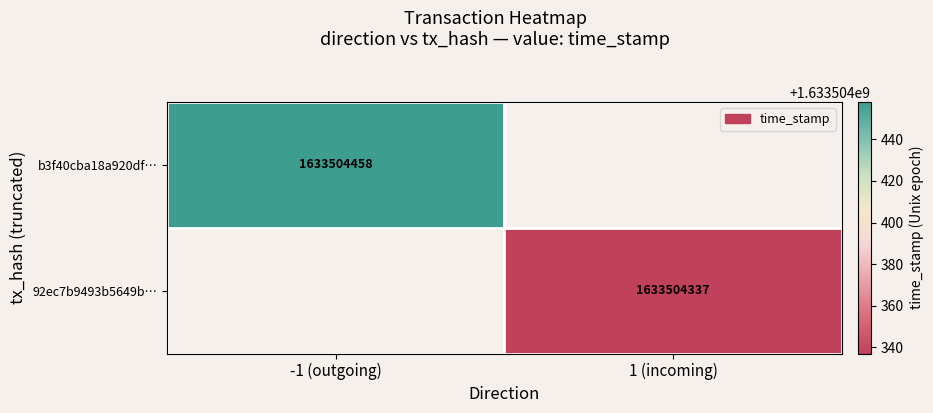

Reading left to right, extract all data points from this chart.

b3f40cba18a920df5862f4558fd696c305602a1: direction=-1	time_stamp=1633504458
92ec7b9493b5649bfc9d84a09d57daee1ffa7e8: direction=1	time_stamp=1633504337